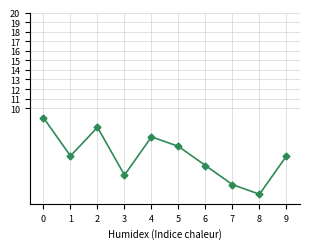

What is the maximum value shown in the chart?

9